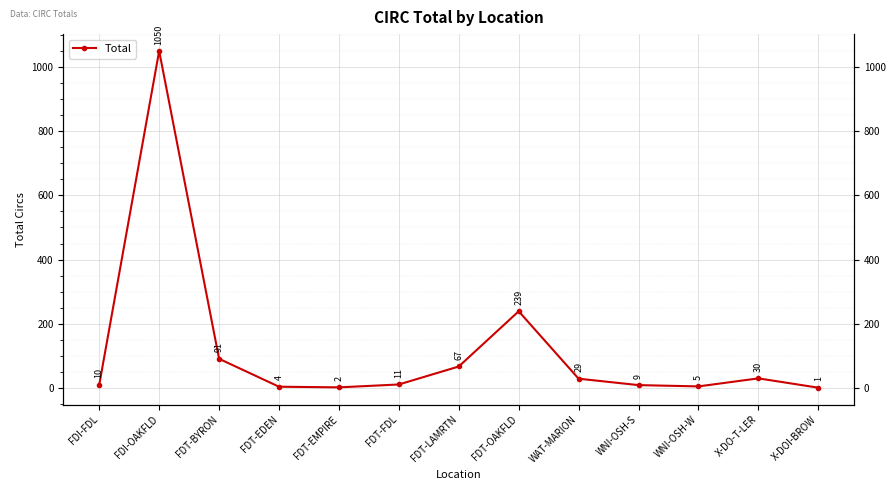

At which label is the value closest to 525?

FDT-OAKFLD